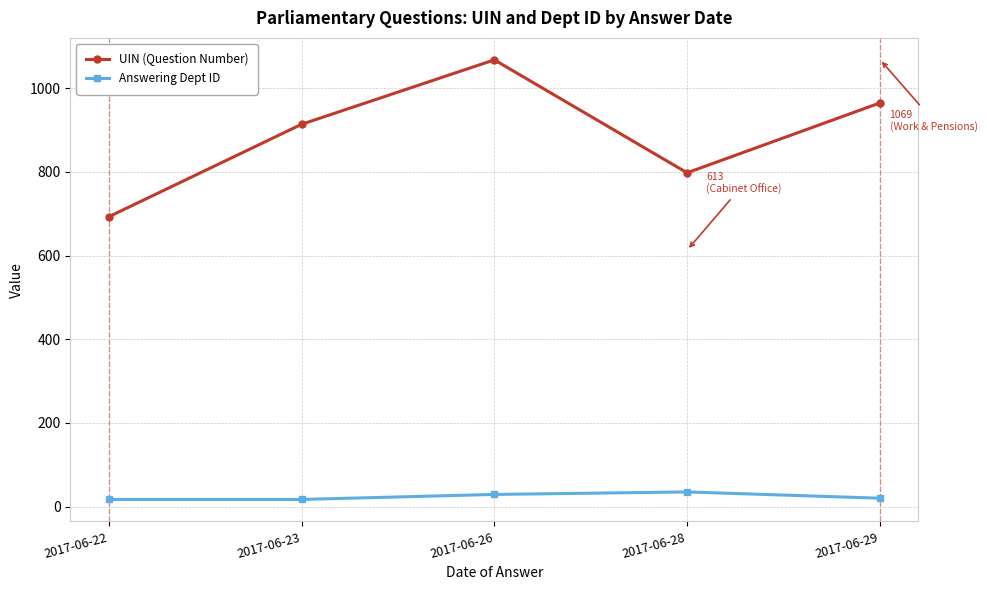

How many series are shown in this chart?

2